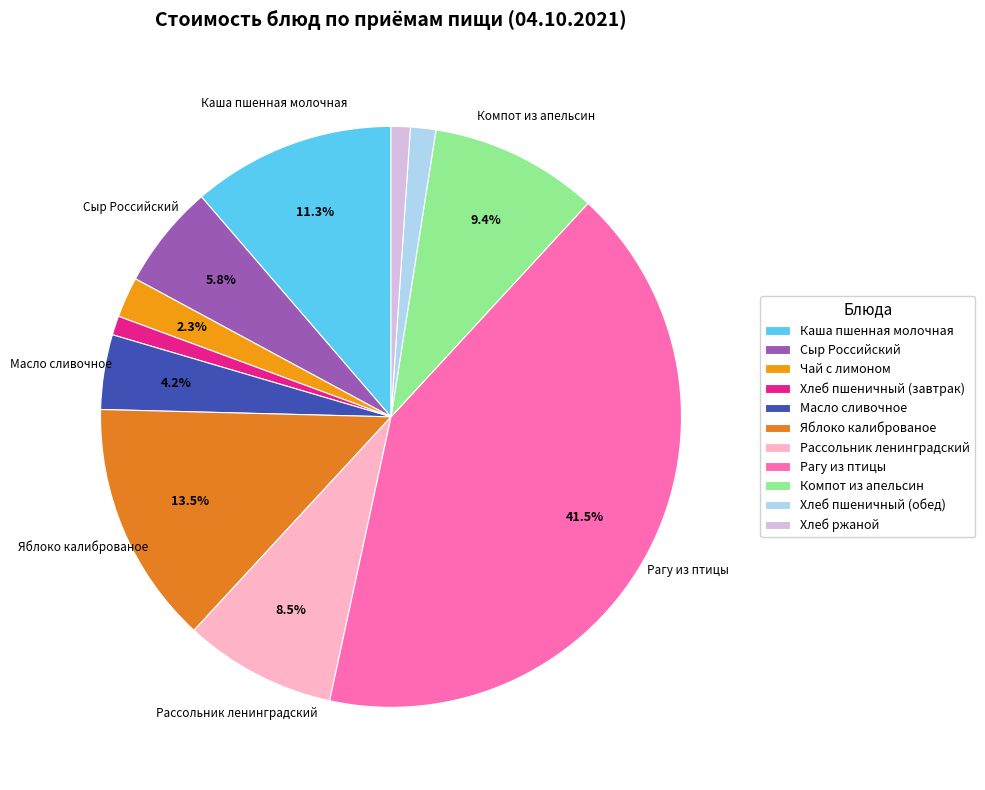

How many segments does this pie chart have?

11